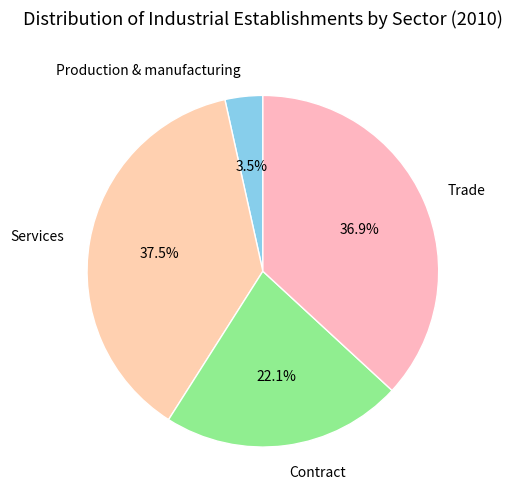

The Contract slice represents 22% of the pie. True or false?

True